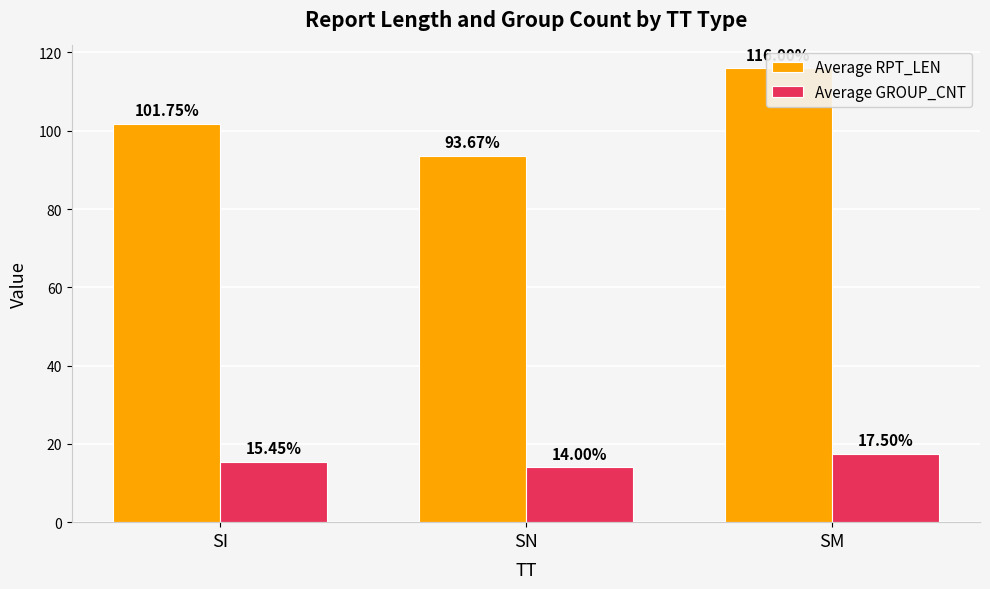

What is the difference between the Average RPT_LEN values at SI and SN?

8.1